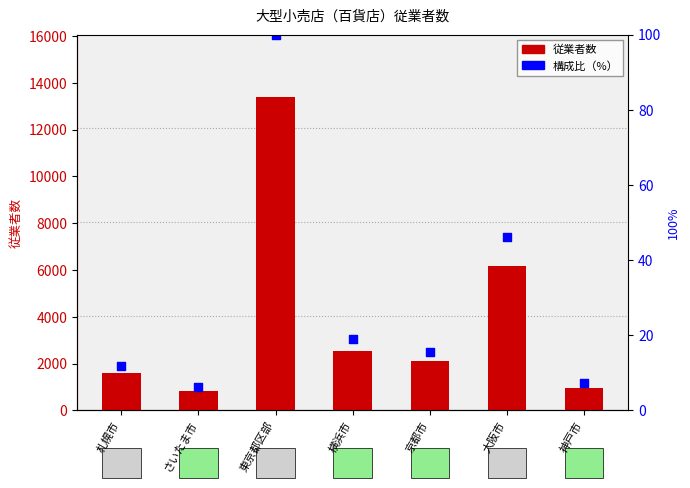

At which category is the sum across all series the highest?

東京都区部